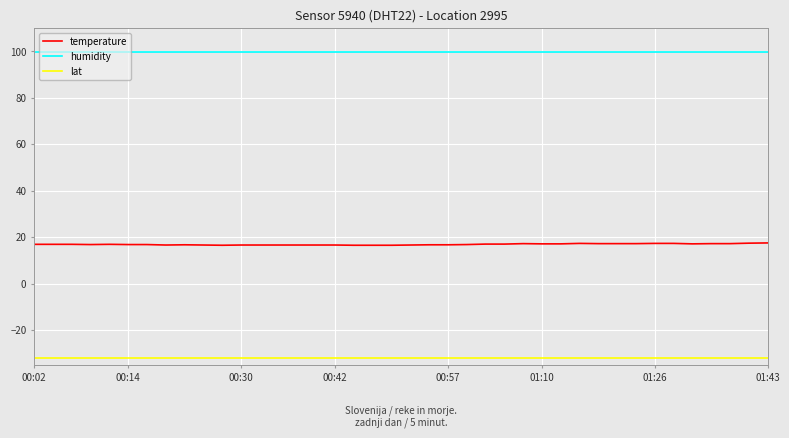

What are all the series names shown in the legend?

temperature, humidity, lat